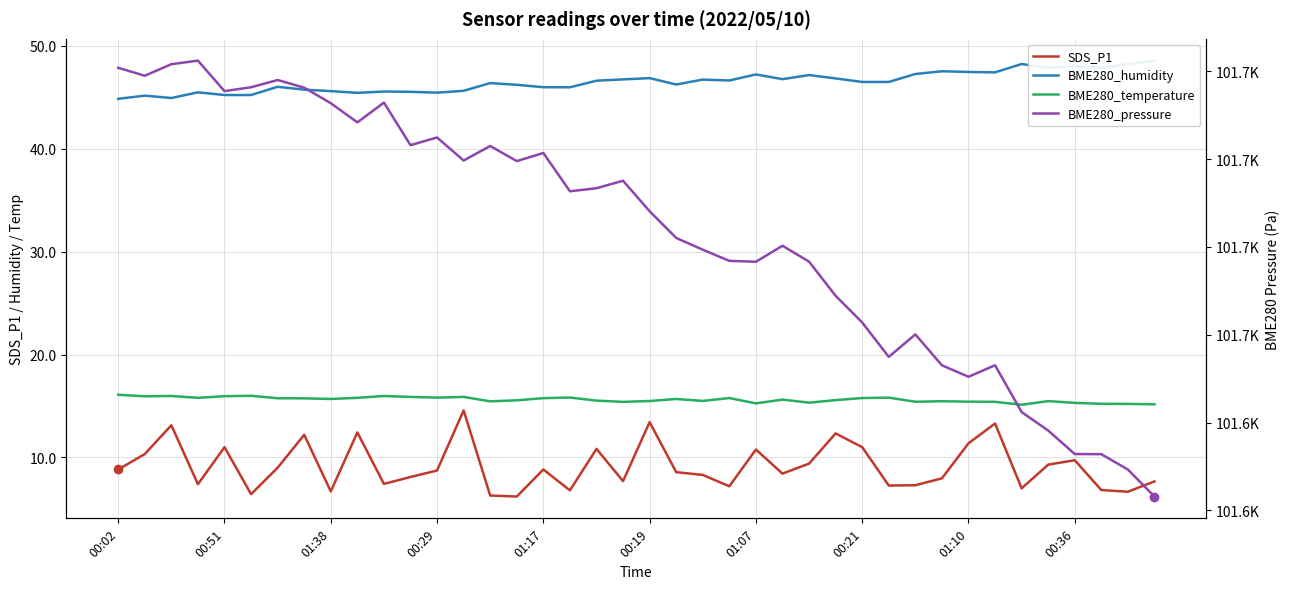

True or false: BME280_humidity has a value of 79.2 at 00:29.

False